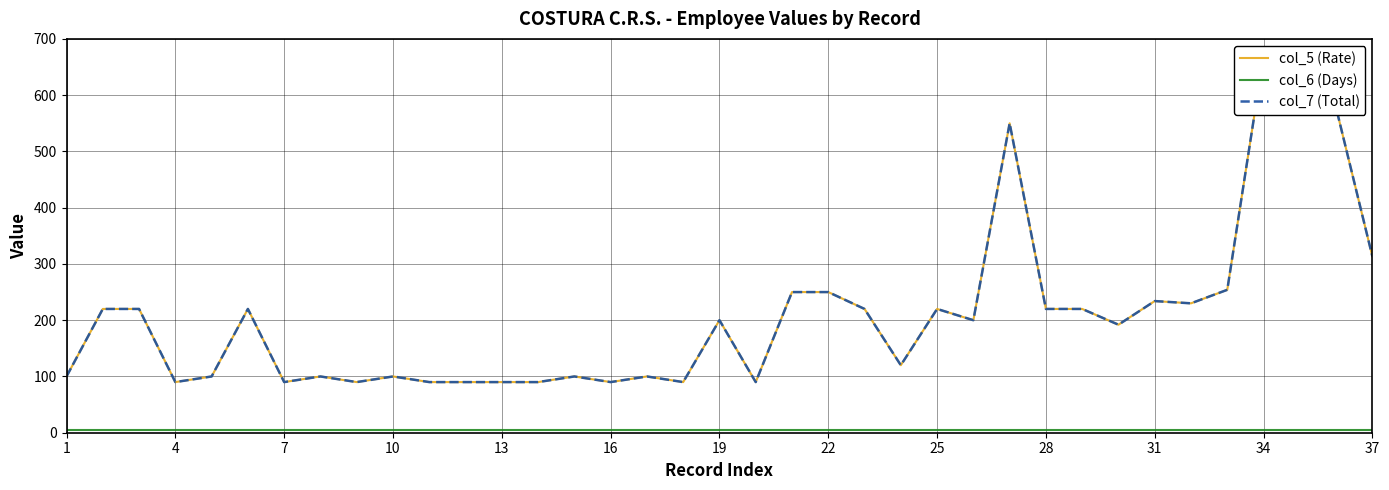

Reading left to right, extract all data points from this chart.

col_5 (Rate): 100.0	220.0	220.0	90.0	100.0	220.0	90.0	100.0	90.0	100.0	90.0	90.0	90.0	90.0	100.0	90.0	100.0	90.0	200.0	90.0	250.0	250.0	220.0	120.0	220.0	200.0	550.0	220.0	220.0	192.0	234.0	230.0	254.0	669.6	657.1	577.4	313.4
col_6 (Days): 5.0	5.0	5.0	5.0	5.0	5.0	5.0	5.0	5.0	5.0	5.0	5.0	5.0	5.0	5.0	5.0	5.0	5.0	5.0	5.0	5.0	5.0	5.0	5.0	5.0	5.0	5.0	5.0	5.0	5.0	5.0	5.0	5.0	5.0	5.0	5.0	5.0
col_7 (Total): 100.0	220.0	220.0	90.0	100.0	220.0	90.0	100.0	90.0	100.0	90.0	90.0	90.0	90.0	100.0	90.0	100.0	90.0	200.0	90.0	250.0	250.0	220.0	120.0	220.0	200.0	550.0	220.0	220.0	192.0	234.0	230.0	254.0	669.6	657.1	577.4	313.4